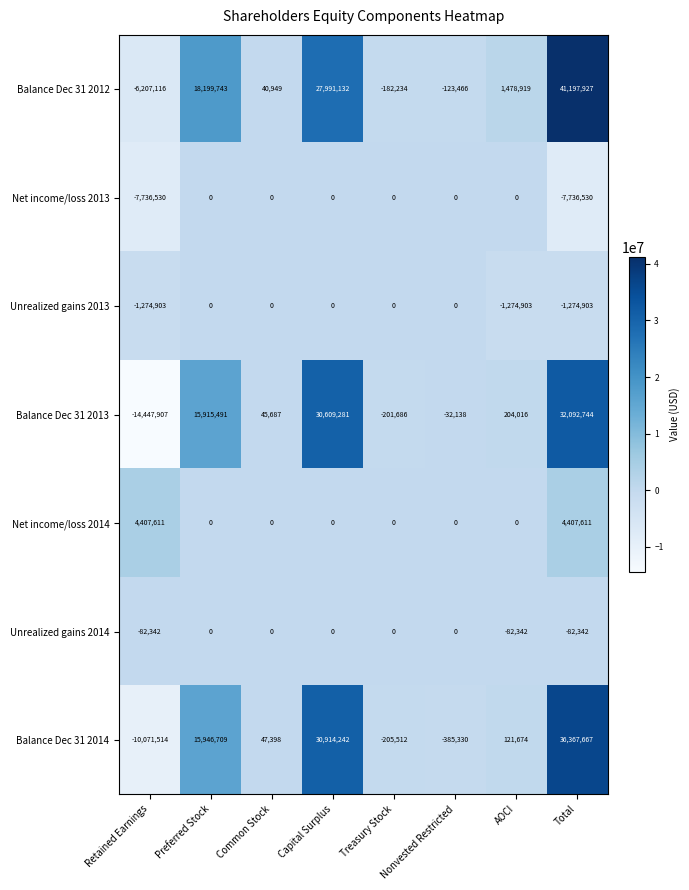

The value of Unrealized gains 2013 at Preferred Stock is -781237. True or false?

False